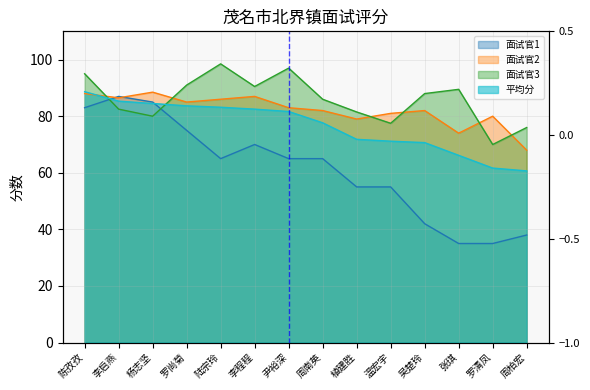

At which label does 面试官1 first exceed 65?

陈孜孜